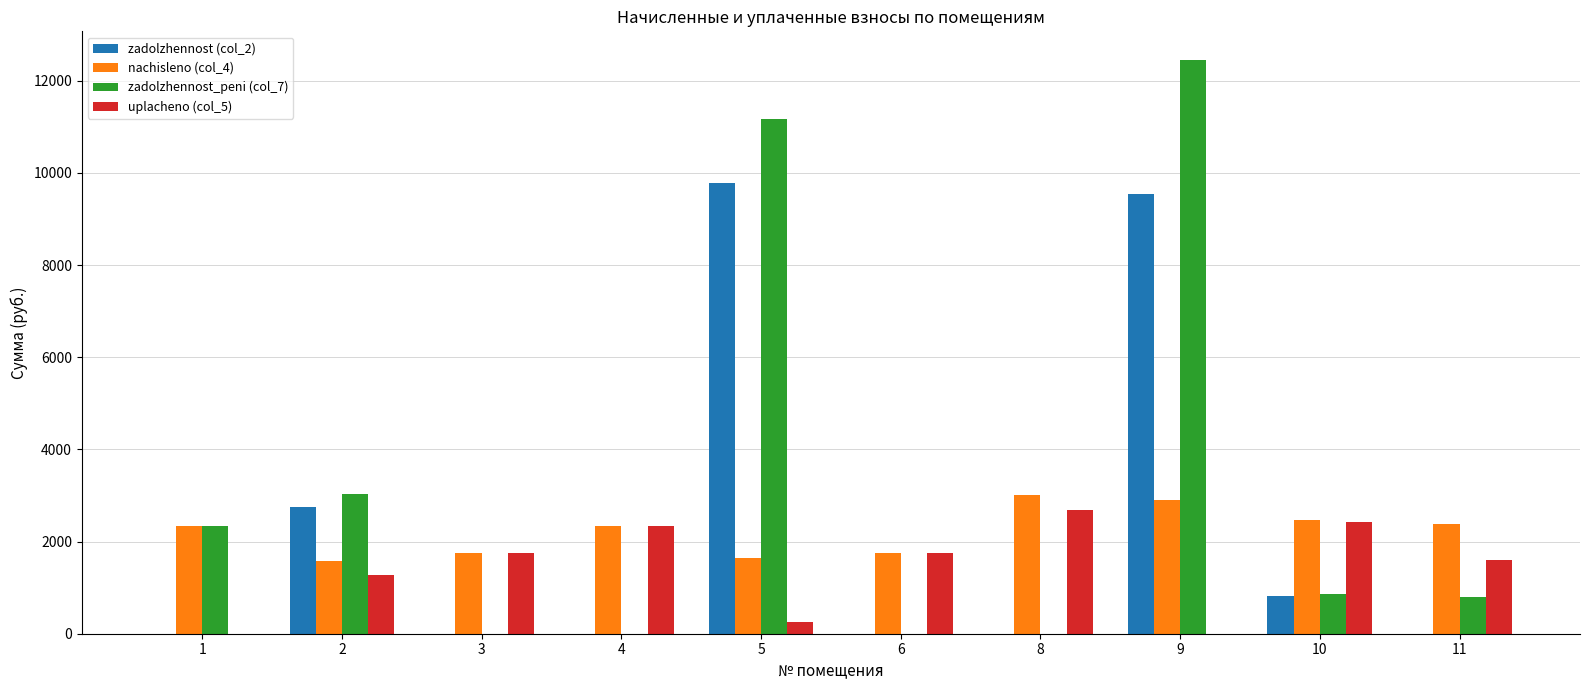

How many categories are shown in the chart?

10